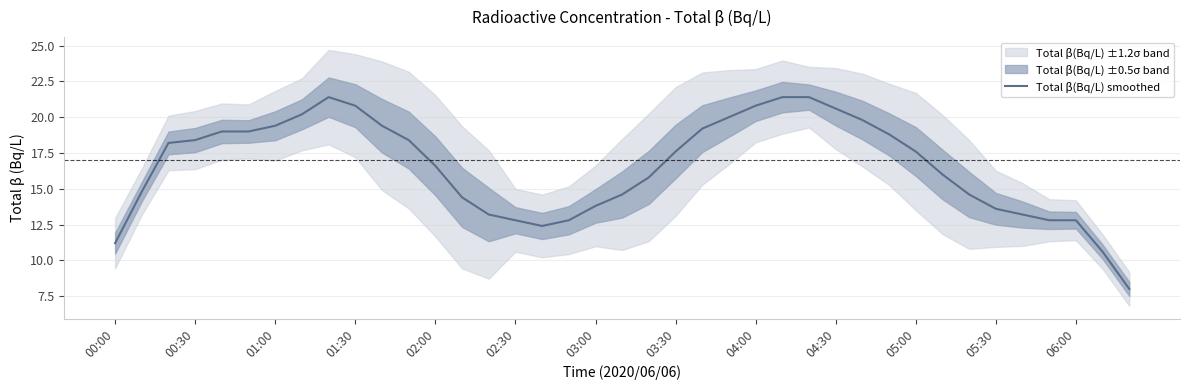

What is the maximum value for Total β(Bq/L) smoothed?

21.4